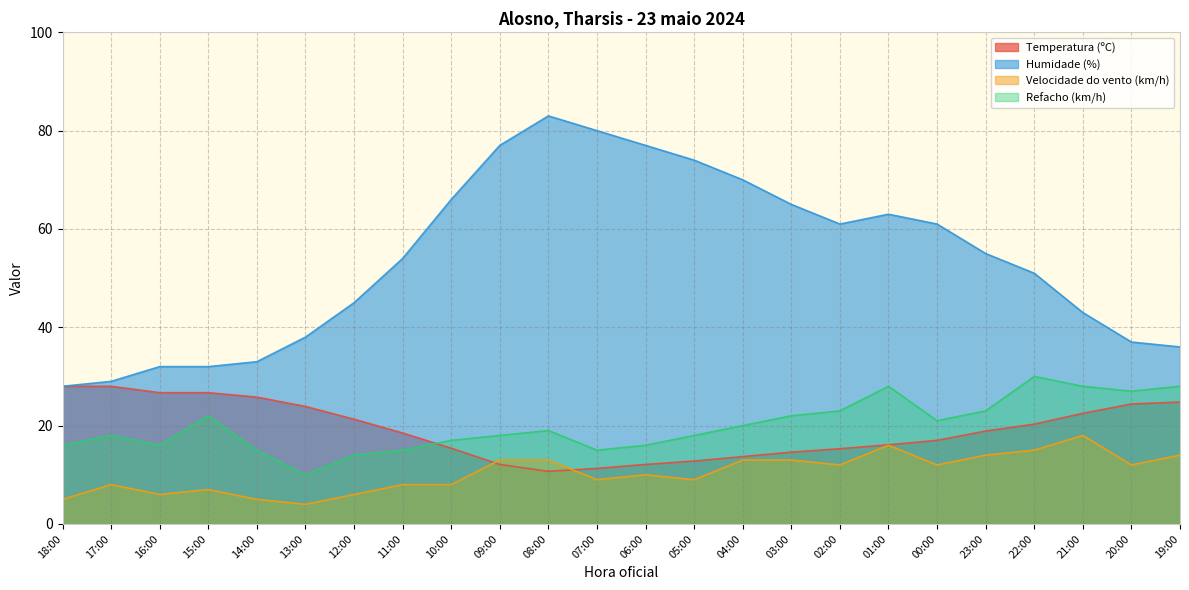

What is the spread (max minus min) of values at 12:00?

39.0